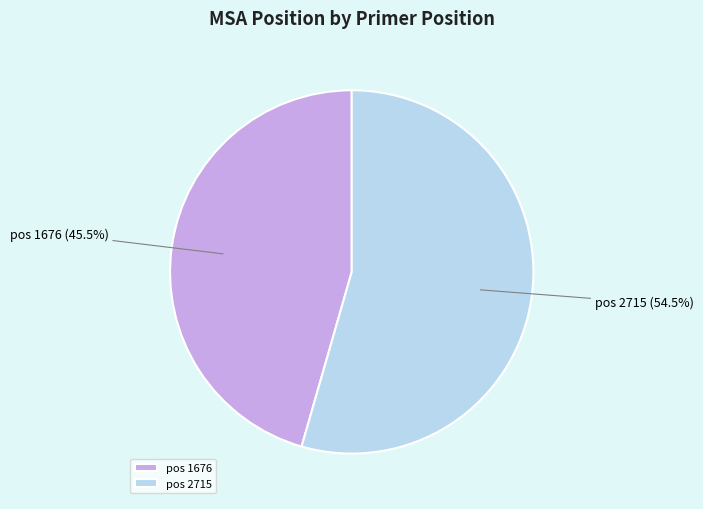

What is the majority slice?

pos 2715